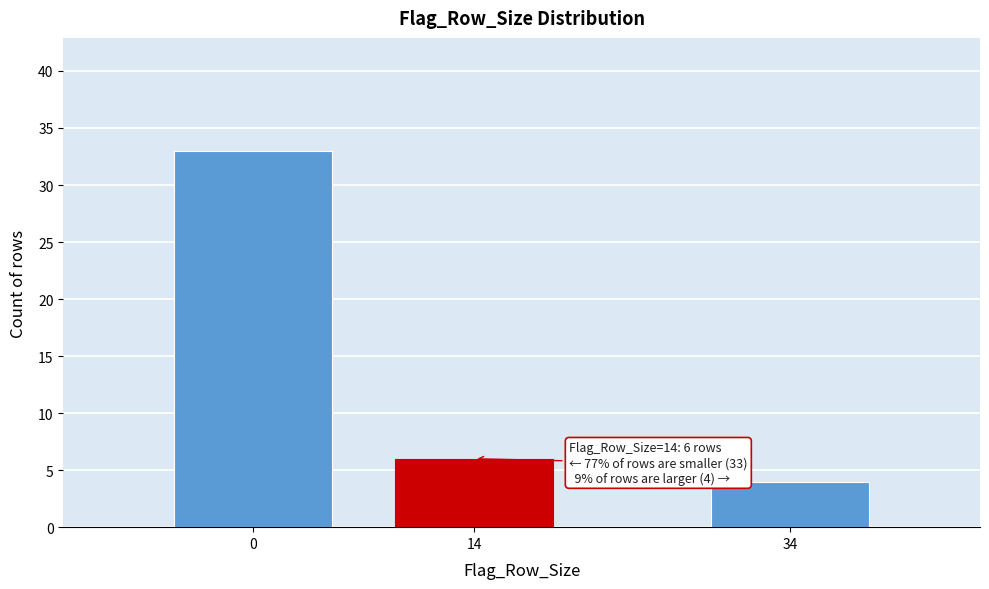

Reading right to left, list all the values displayed in this chart.

4	6	33